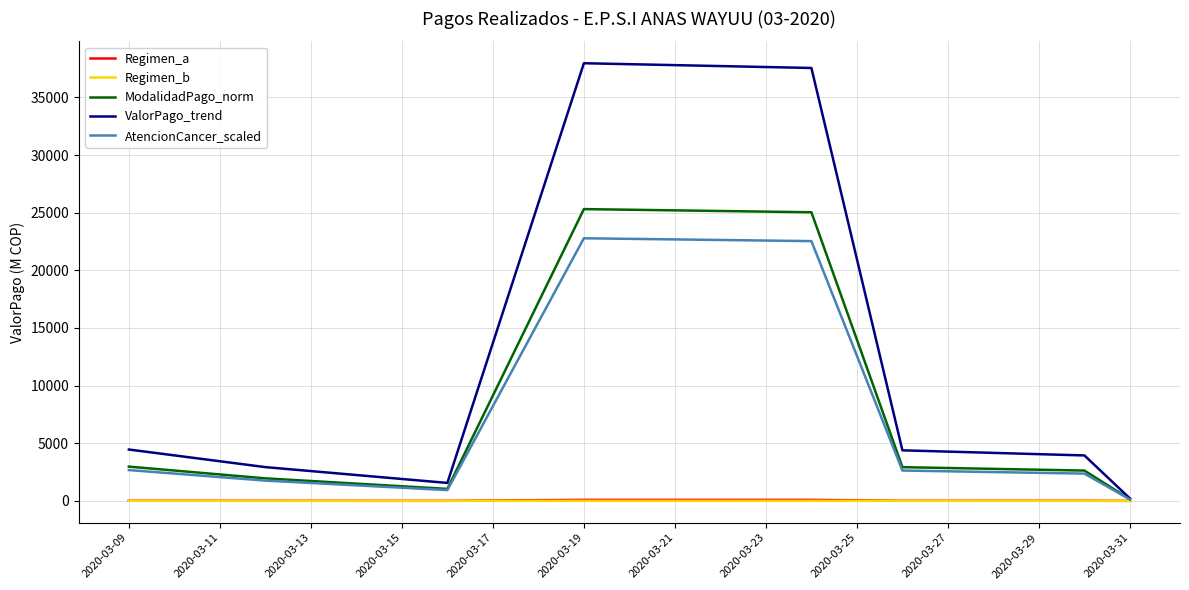

Which series has the widest spread of values?

ValorPago_trend